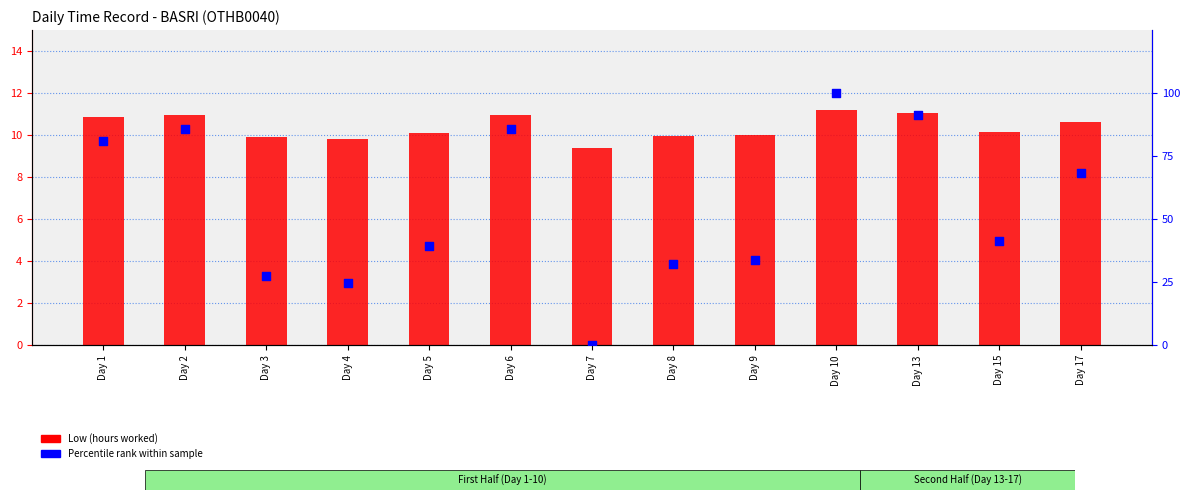

What are all the series names shown in the legend?

Low (hours worked), Percentile rank within sample